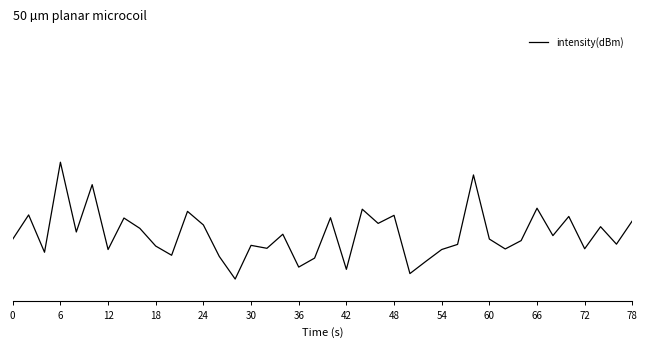

What is the average value?

123.3